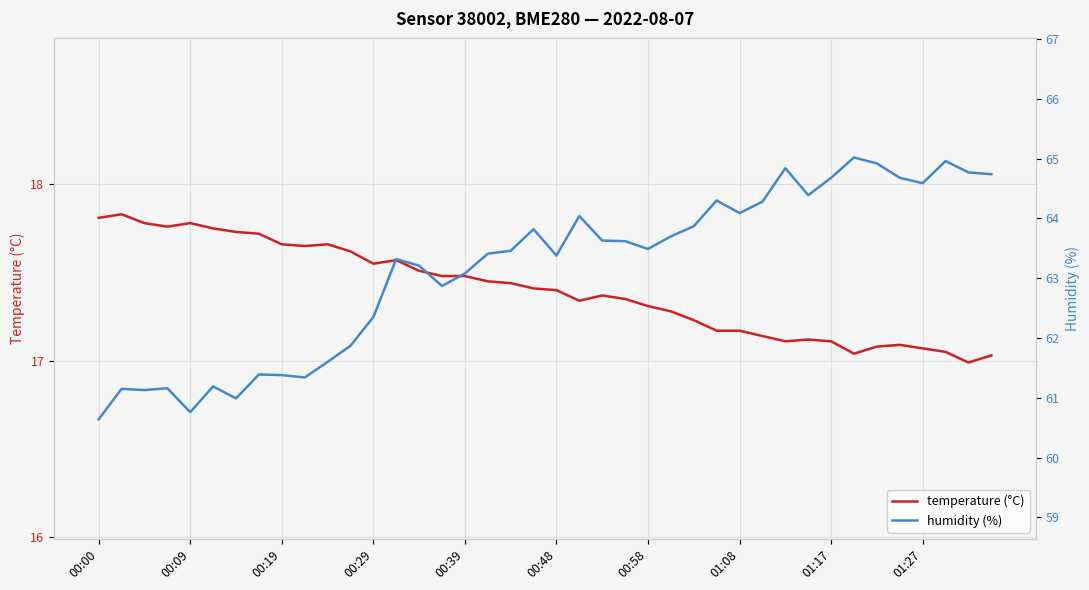

True or false: temperature (°C) has a value of 5.5 at 00:00.

False